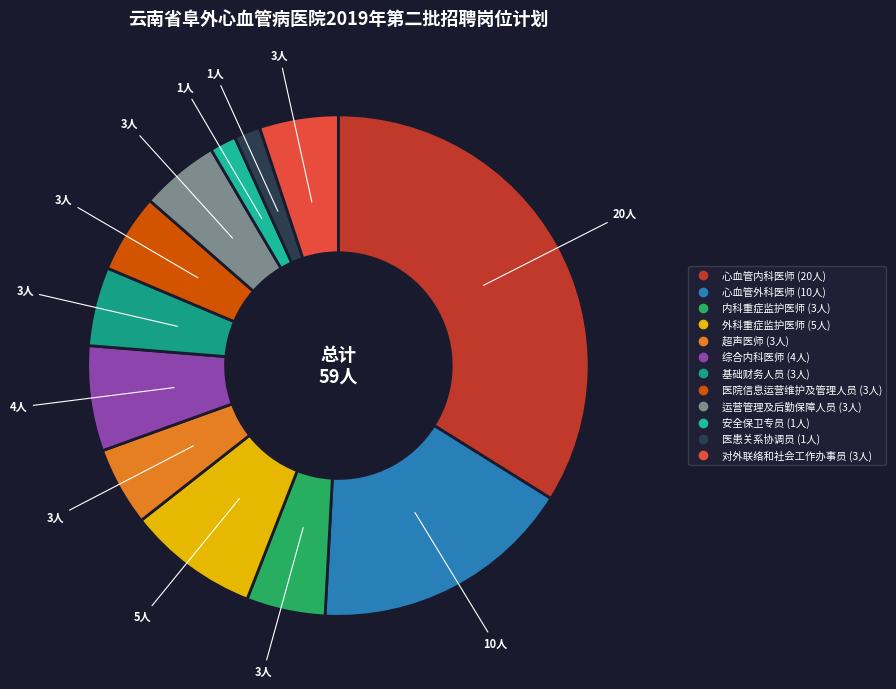

To the nearest percent, what is the combined percentage of 超声医师 and 内科重症监护医师?

10%